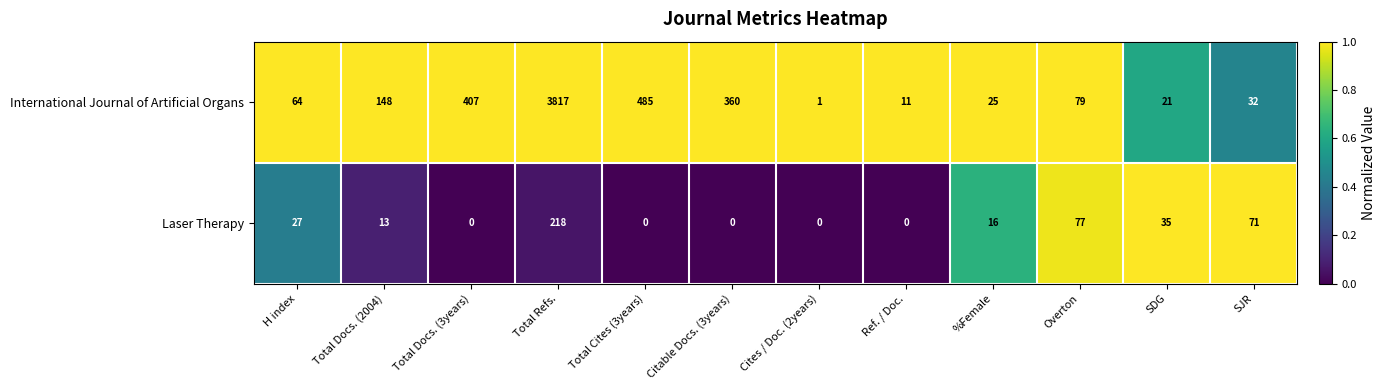

Is it true that International Journal of Artificial Organs equals 486 at Citable Docs. (3years)?

False